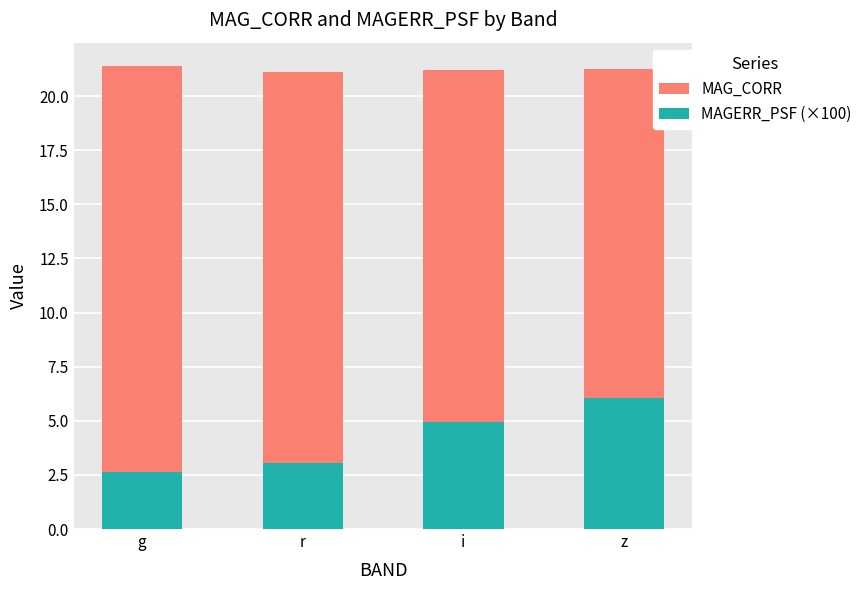

Reading left to right, what are all the values shown in this chart?

MAG_CORR: g=21.4	r=21.1	i=21.2	z=21.3
MAGERR_PSF (×100): g=2.6	r=3.0	i=4.9	z=6.1